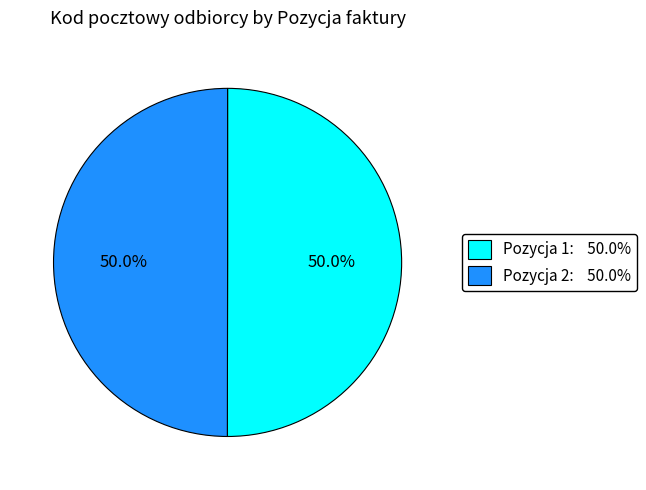

Combined, do Pozycja 1 and Pozycja 2 account for over 50%?

Yes